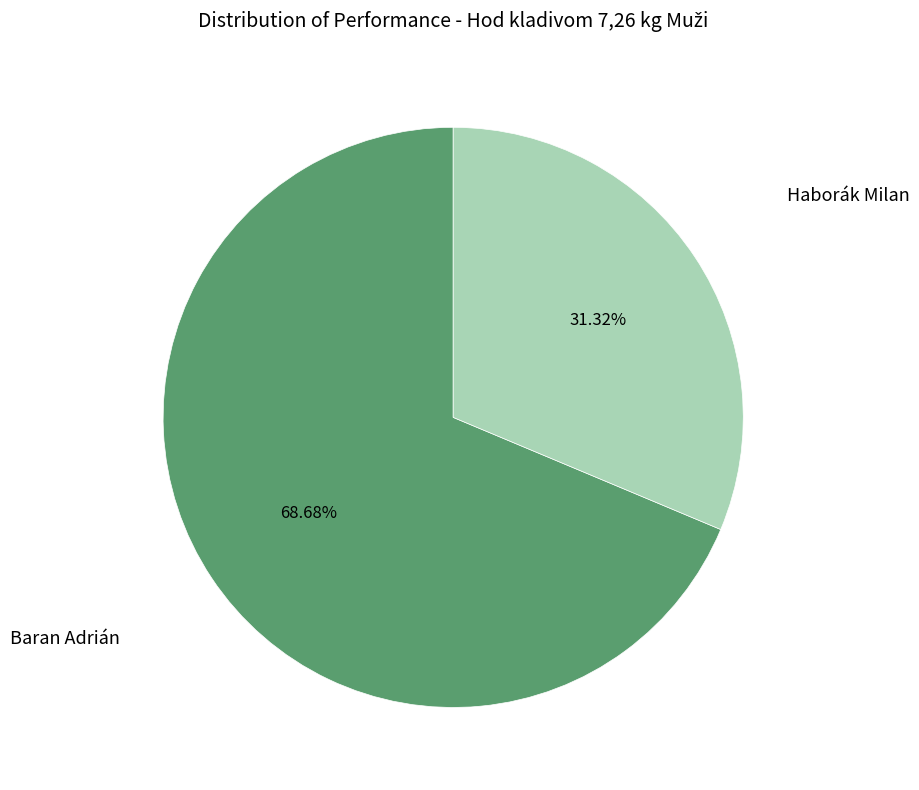

Is there any slice that represents more than half of the pie?

Yes